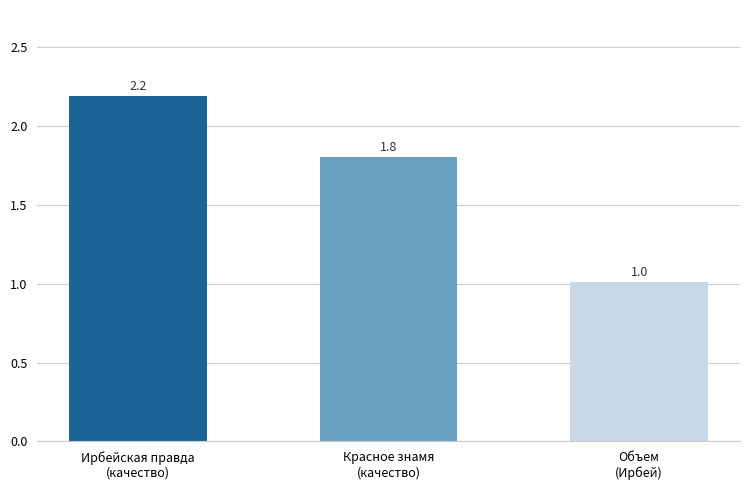

What is the sum of all values?

5.0